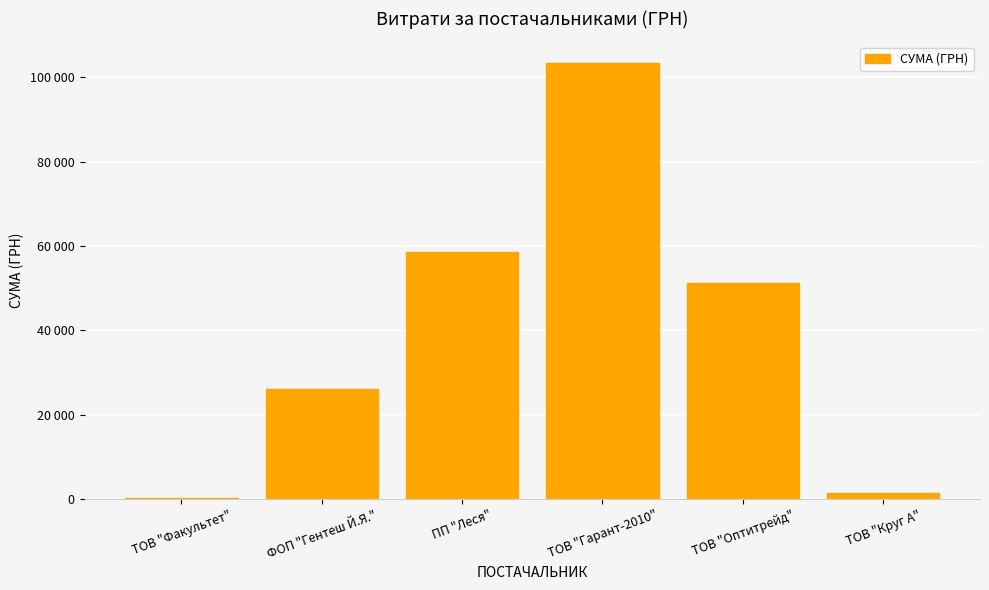

What is the change in value from ТОВ "Факультет" to ТОВ "Круг А"?

+1294.2